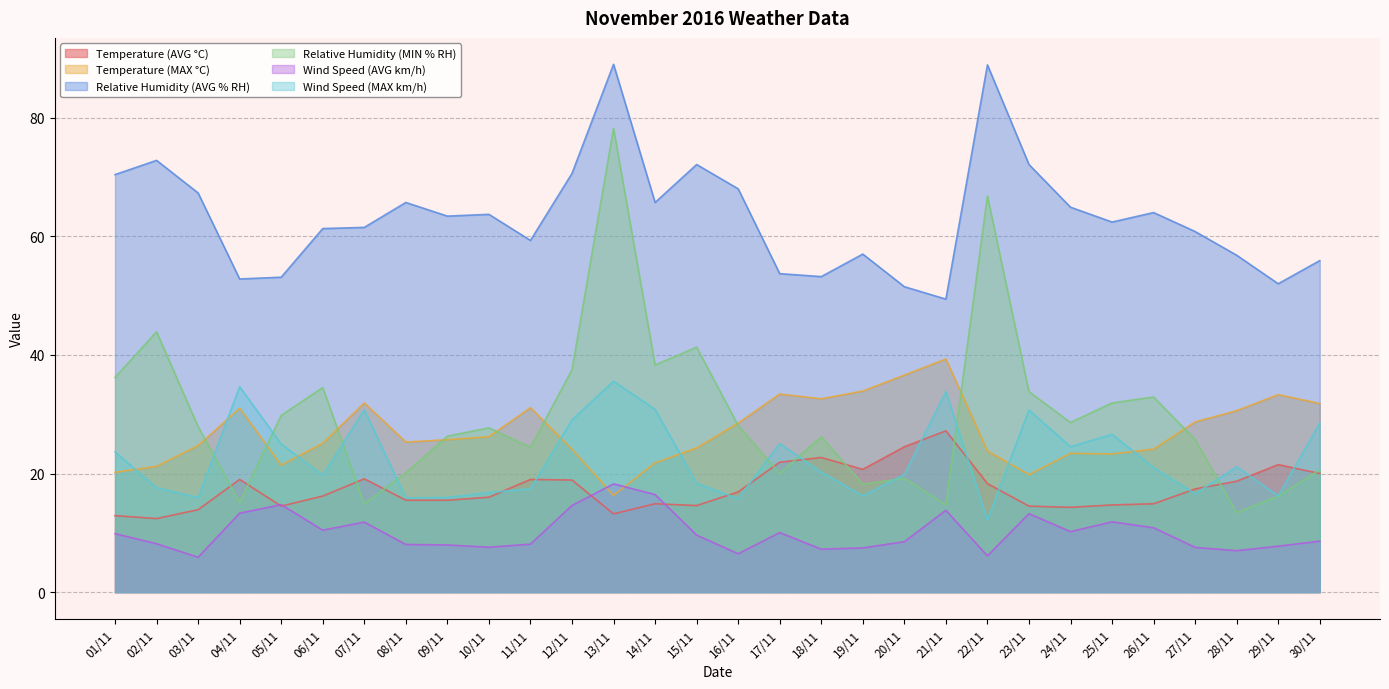

What is the difference between the Temperature (MAX °C) values at 10/11 and 30/11?

5.6